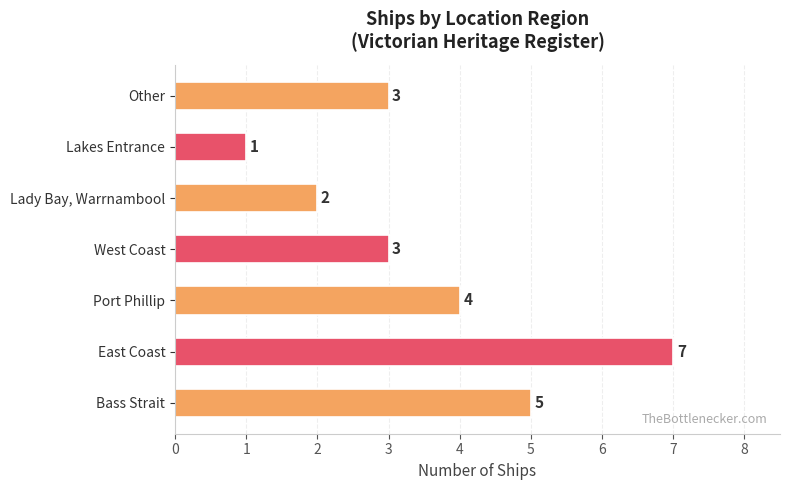

What is the difference between the maximum and minimum values?

6